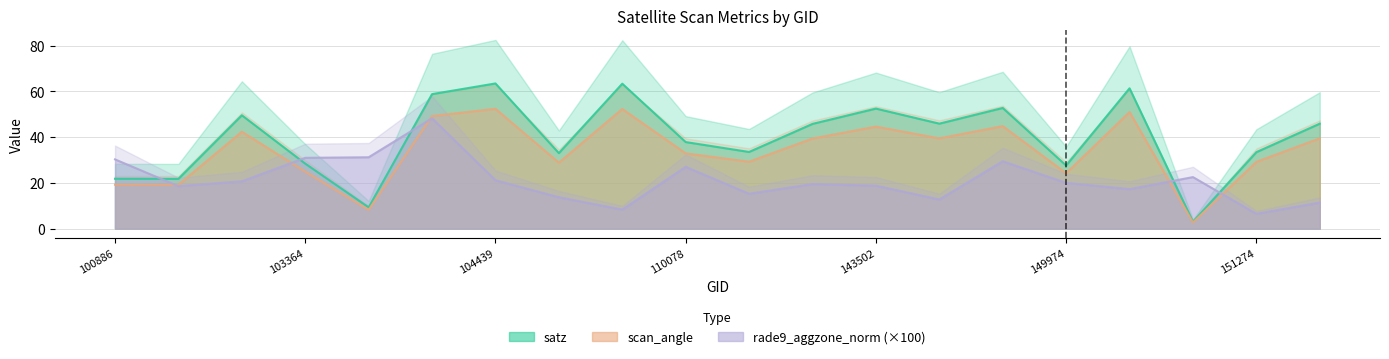

True or false: scan_angle and satz intersect in this chart.

False